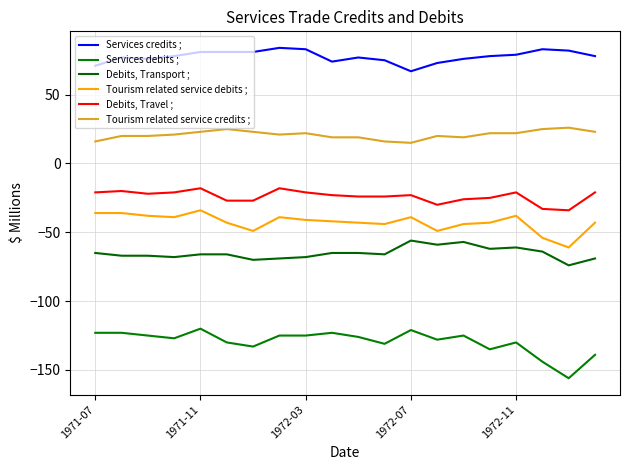

True or false: Debits, Transport ; and Services debits ; cross at least once.

False